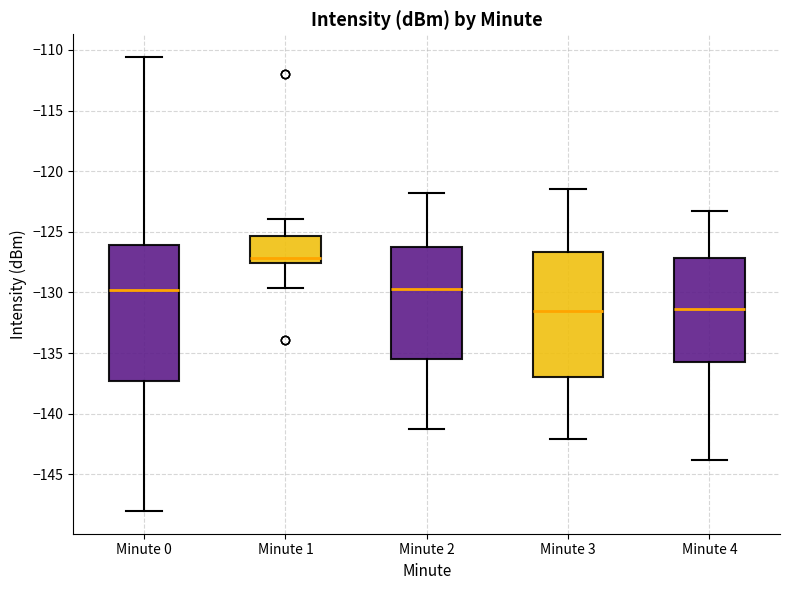

Reading left to right, transcribe this box plot: for each box, give where its median line is, the range the box spans, and where its two whiskers end, as read against the y-axis. The values are not printed on the chart, so give them approximately, as read against the axis.

Minute 0: median -130.0, box -137.5 to -126.0, whiskers -148.0 to -110.5
Minute 1: median -127.0, box -127.5 to -125.5, whiskers -129.5 to -124.0
Minute 2: median -129.5, box -135.5 to -126.5, whiskers -141.5 to -122.0
Minute 3: median -131.5, box -137.0 to -126.5, whiskers -142.0 to -121.5
Minute 4: median -131.5, box -135.5 to -127.0, whiskers -144.0 to -123.5